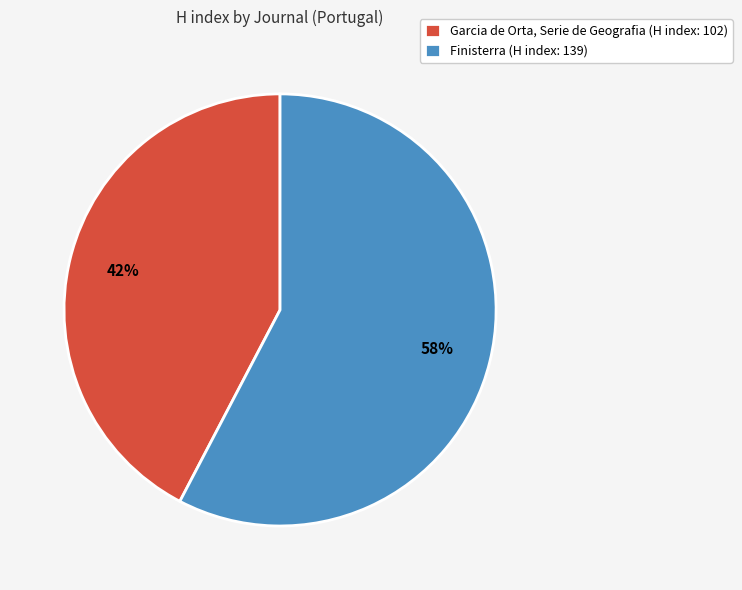

What is the ratio of the value at Finisterra (H index: 139) to the value at Garcia de Orta, Serie de Geografia (H index: 102)?

1.4